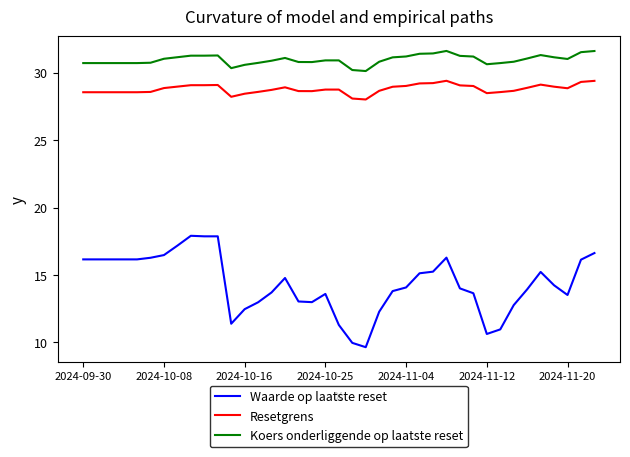

List the series in order of their peak value, highest first.

Koers onderliggende op laatste reset, Resetgrens, Waarde op laatste reset